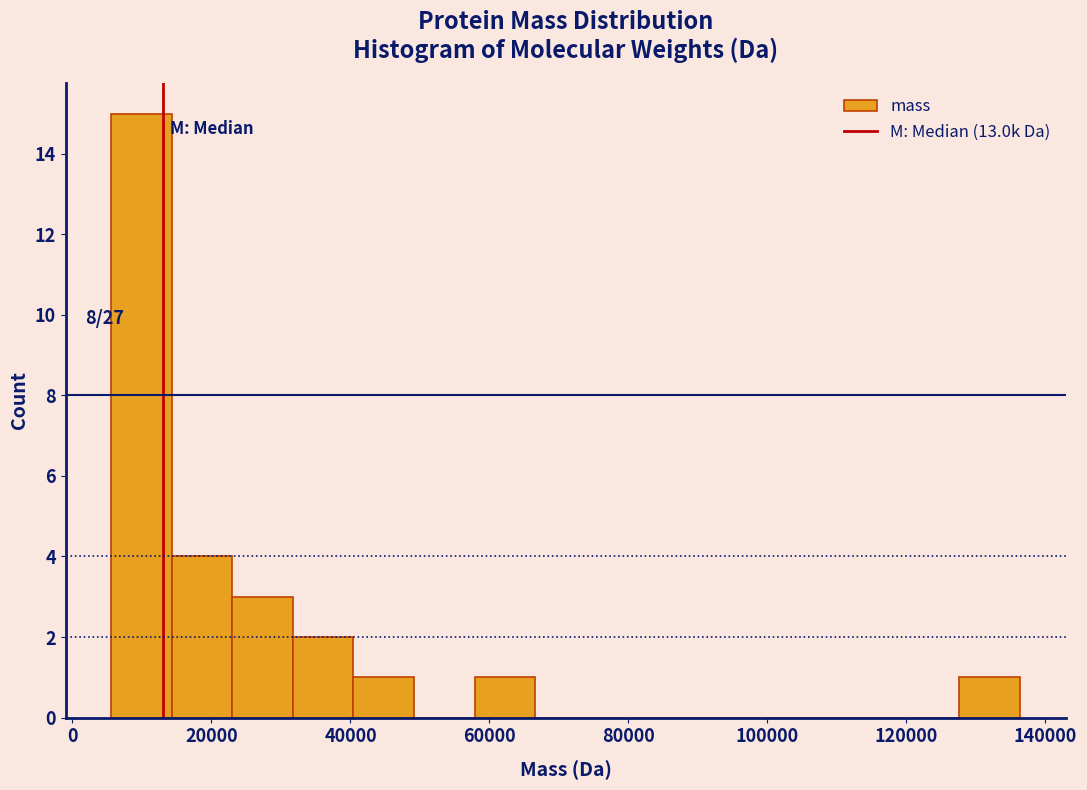

Which range on the x-axis has the tallest bar?

6000 to 14000